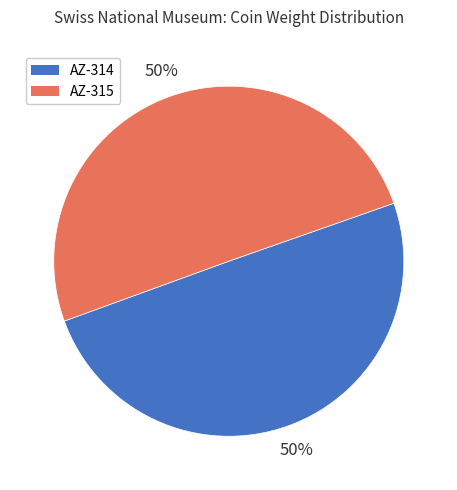

What is the ratio of the value at AZ-314 to the value at AZ-315?

1.0